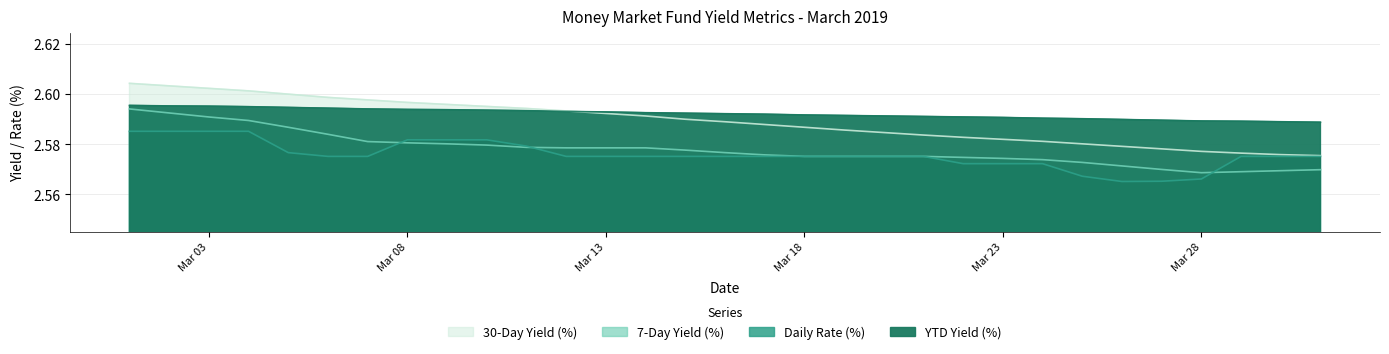

Is it true that 7-Day Yield (%) equals 3.4 at 03/27/2019?

False